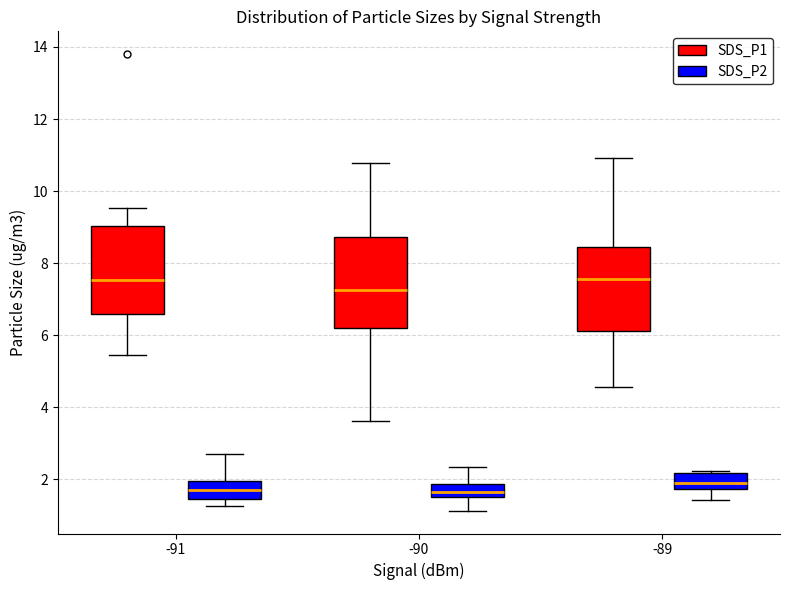

Where is the upper edge of the box for -89 (SDS_P1) on the y-axis? The values are not printed on the chart, so give them approximately, as read against the axis.

8.4